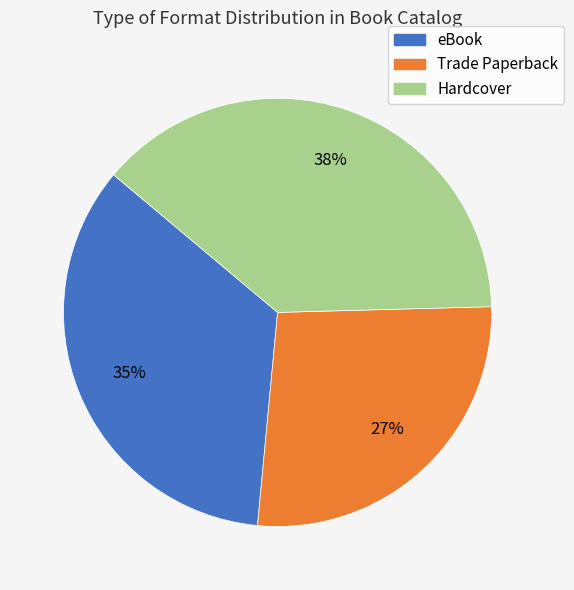

Rank the categories by value from lowest to highest.

Trade Paperback, eBook, Hardcover